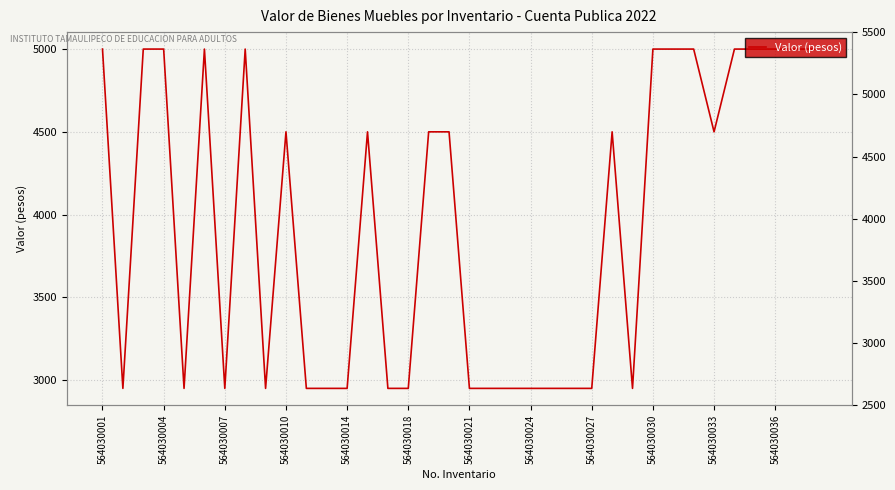

How many values are below 4500?

17